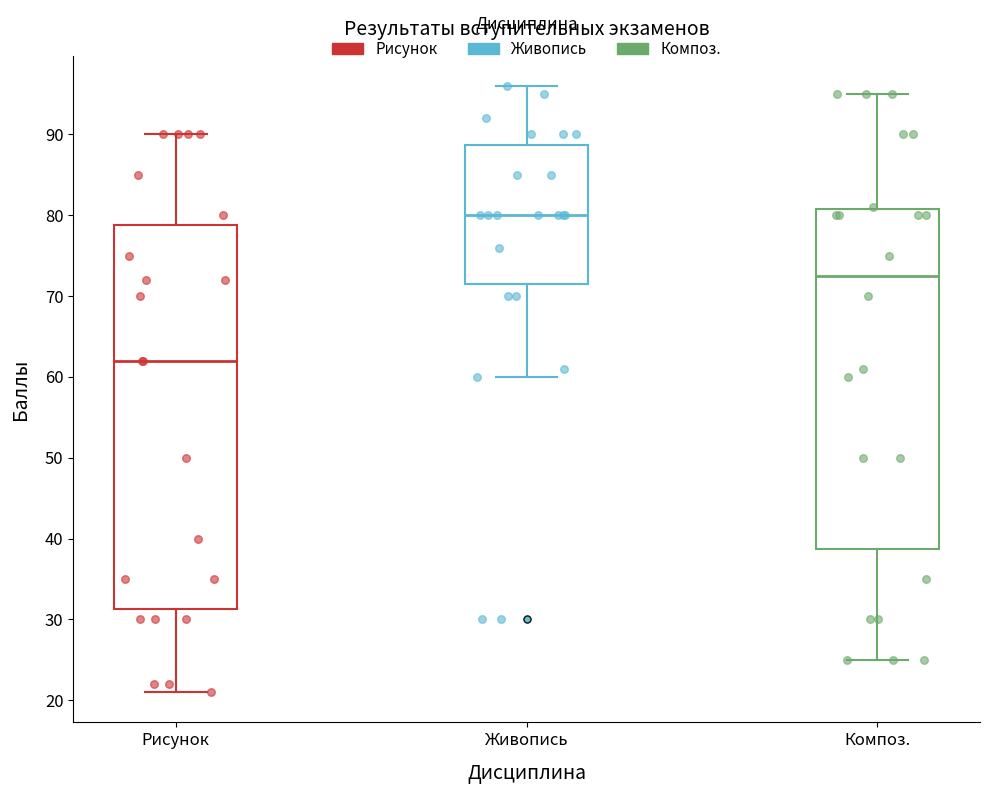

Which box's median line is the highest?

Живопись